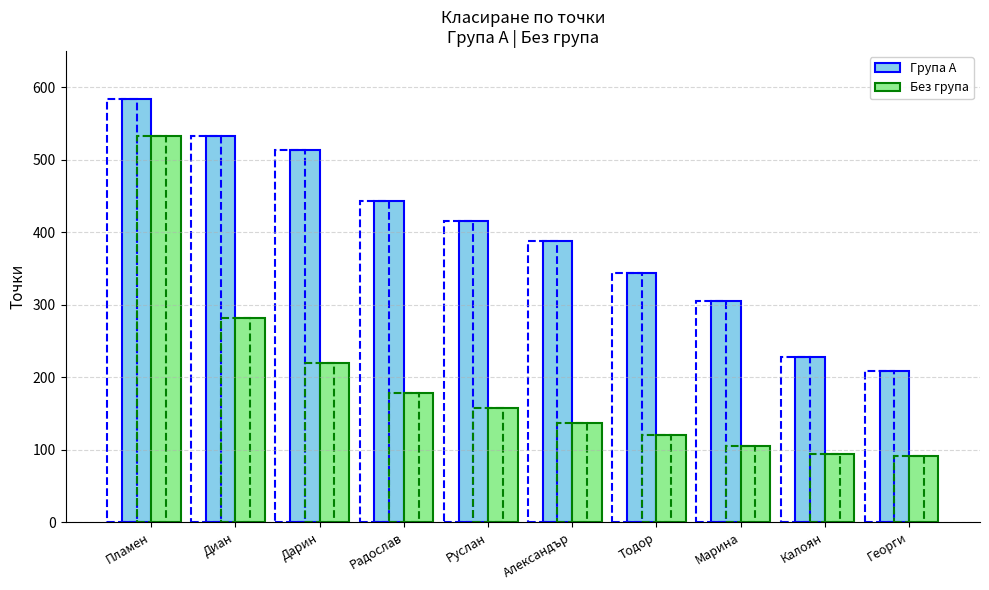

What are all the series names shown in the legend?

Група А, Без група